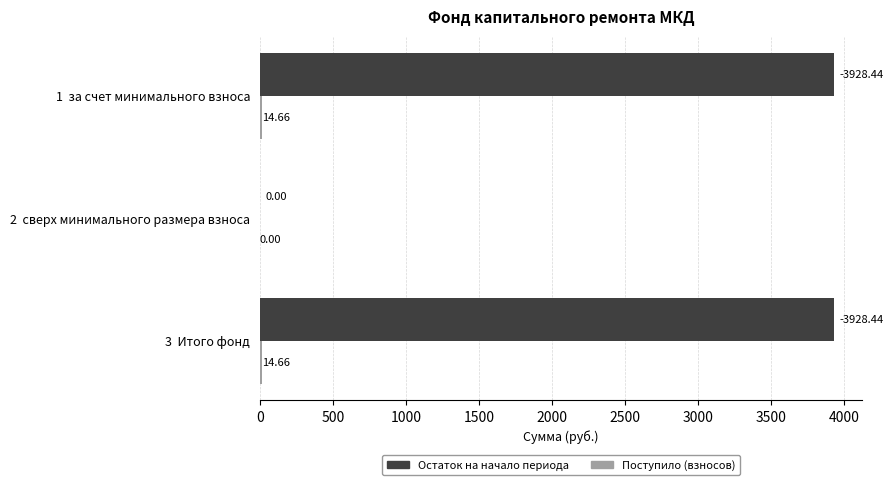

What is the average value of the Остаток на начало периода series?

2619.0